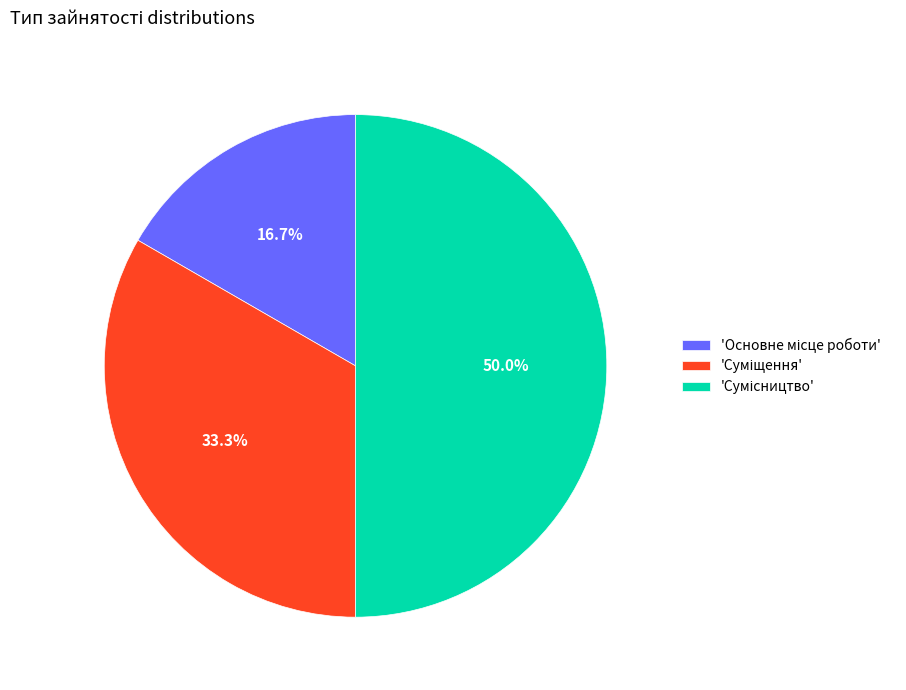

Which category has the biggest portion of the pie?

Сумісництво